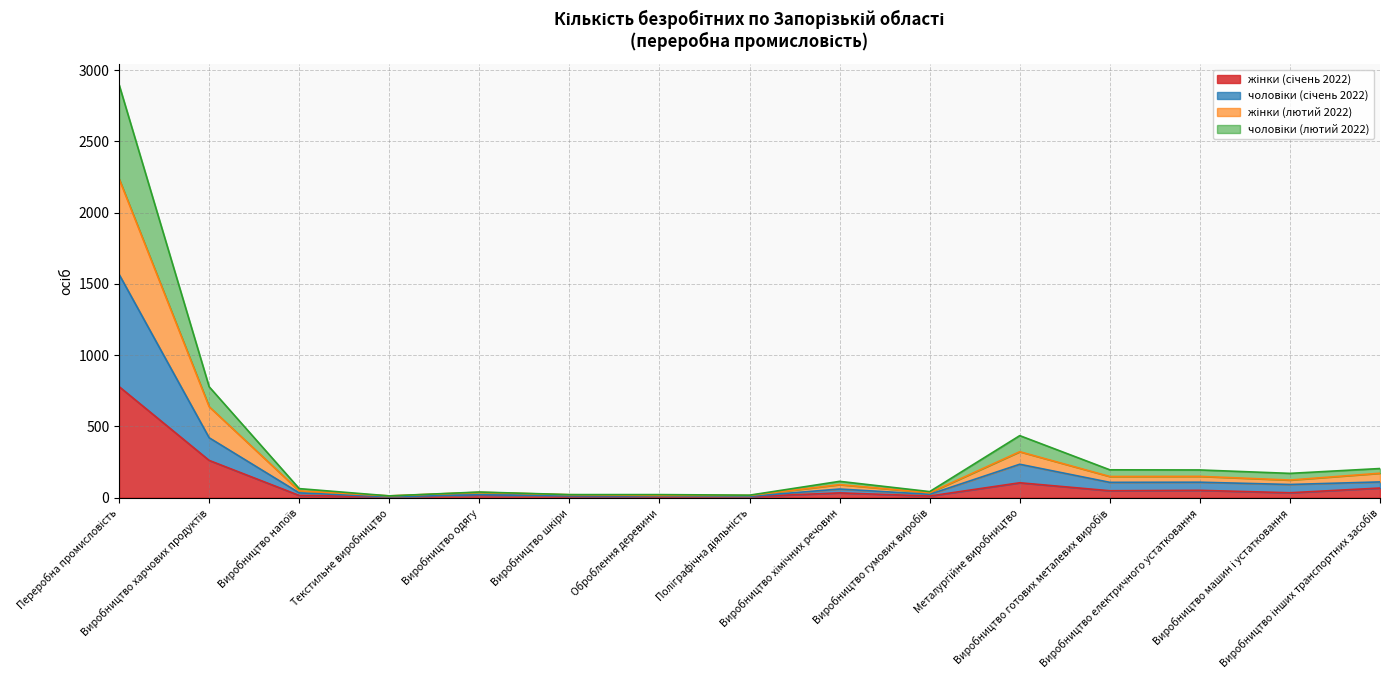

What is the difference between the second highest and minimum values in the жінки (січень 2022) series?

256